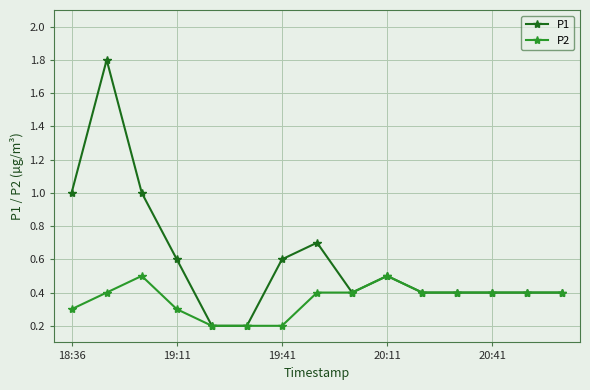

What is the average value of the P1 series?

0.6